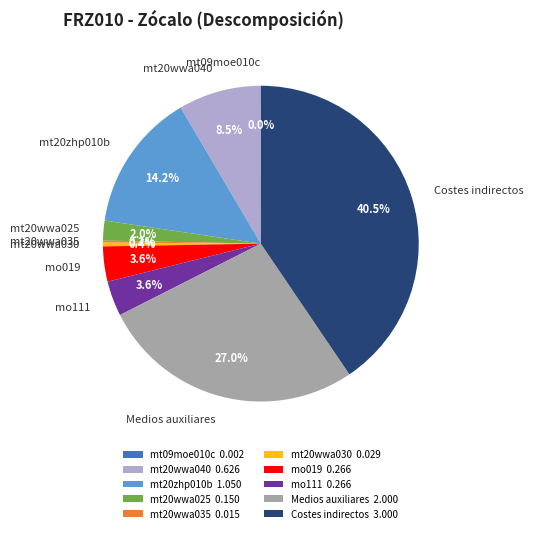

Is there a majority slice in this chart?

No